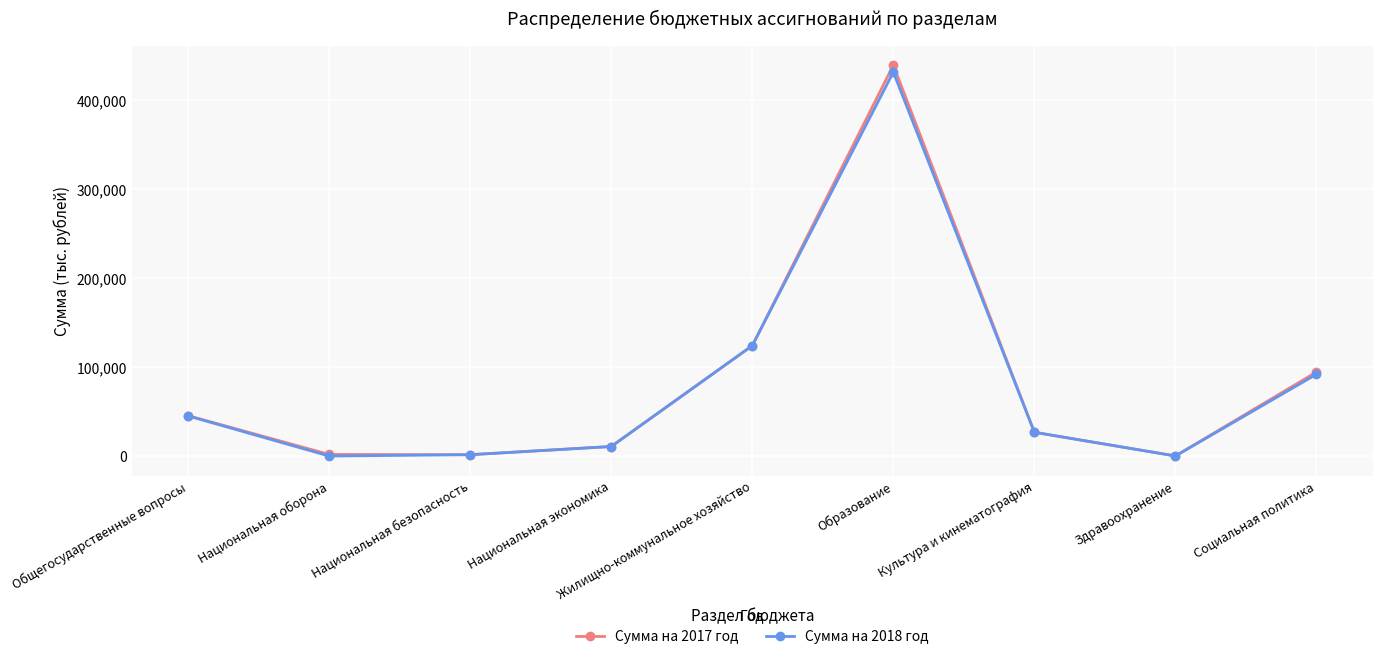

What is the sum of all Сумма на 2018 год values?

731773.2